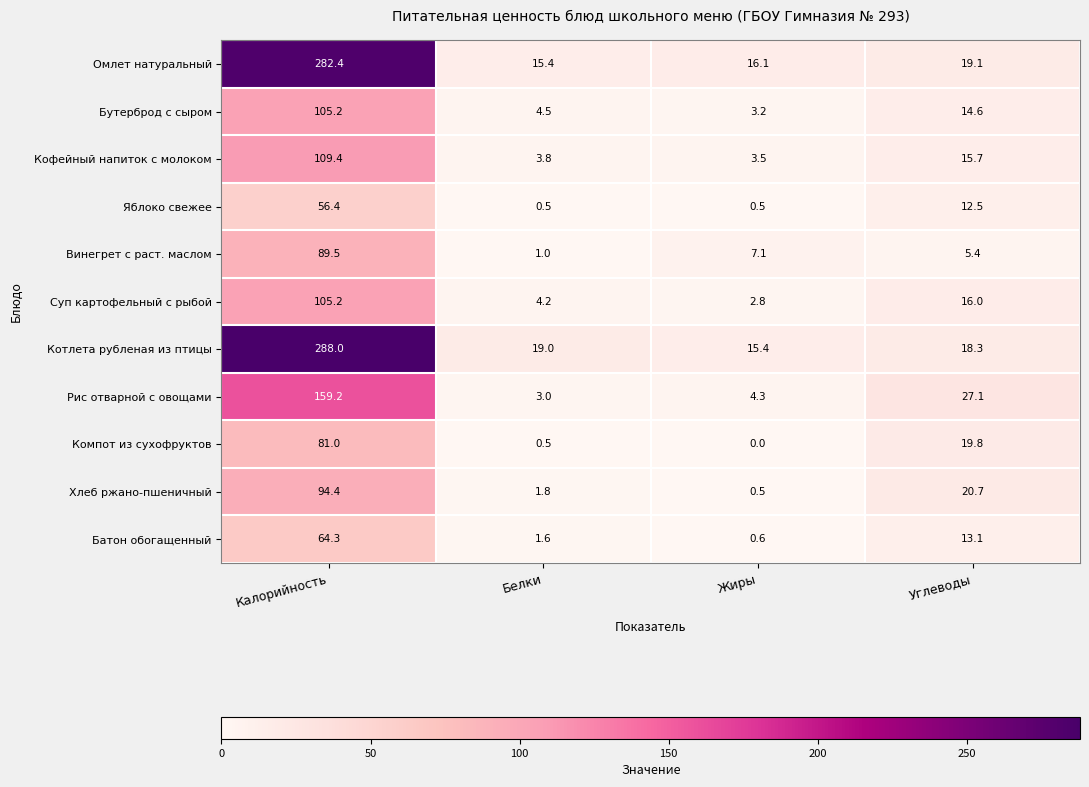

How many data points does each series have?

4